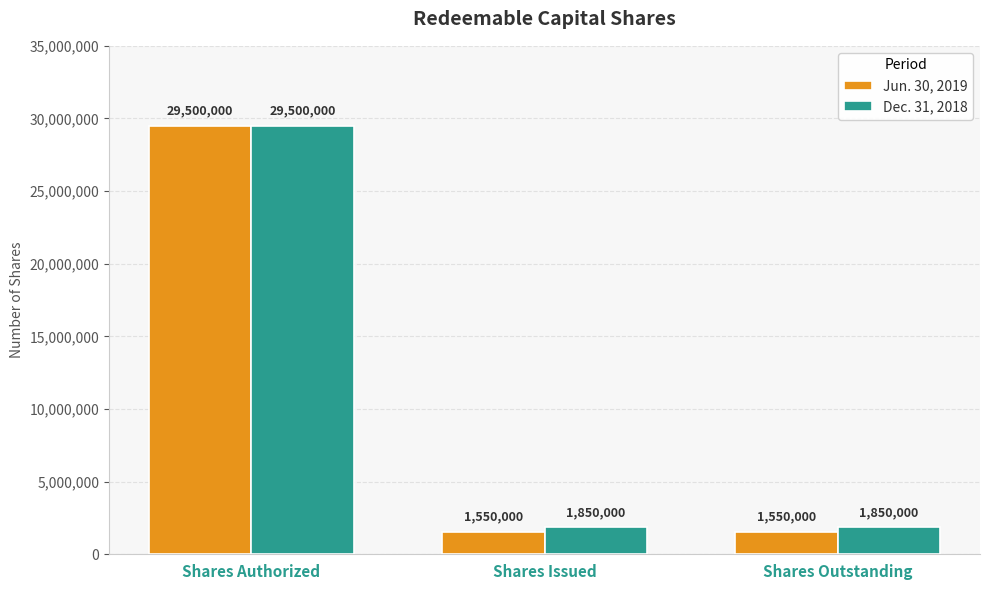

Rank the series at Shares Outstanding from lowest to highest value.

Jun. 30, 2019, Dec. 31, 2018